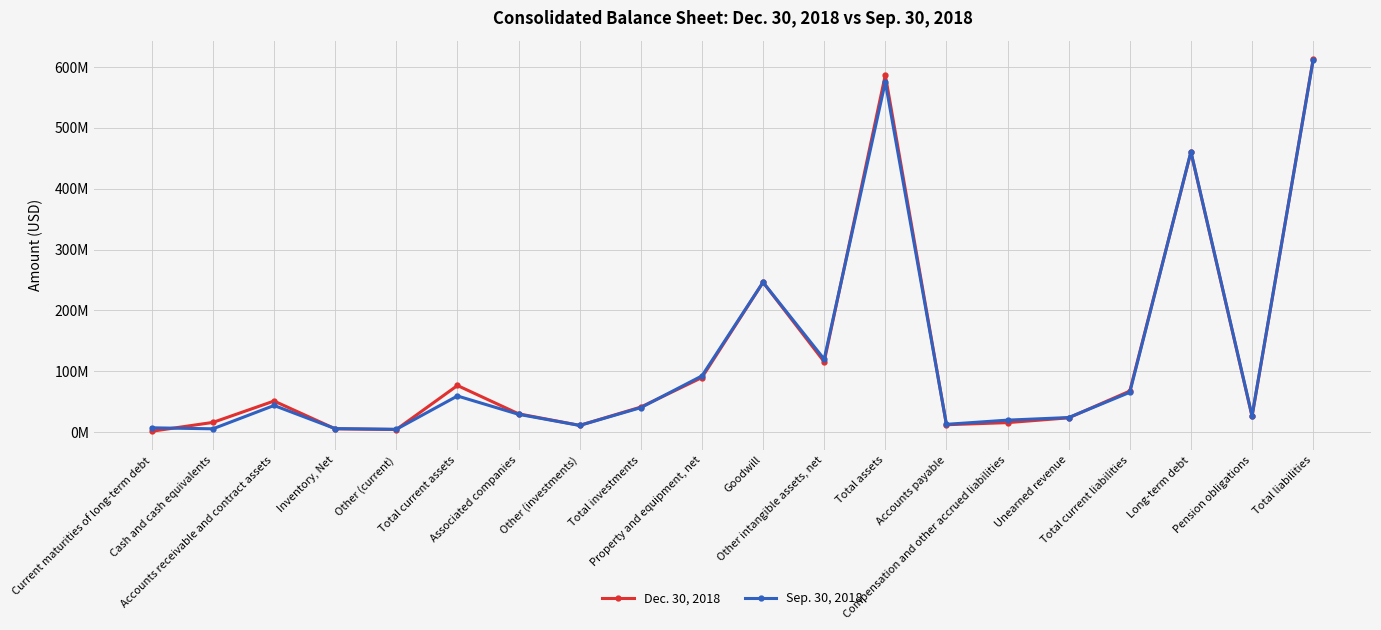

How many data points in Sep. 30, 2018 are above 40174000?

9